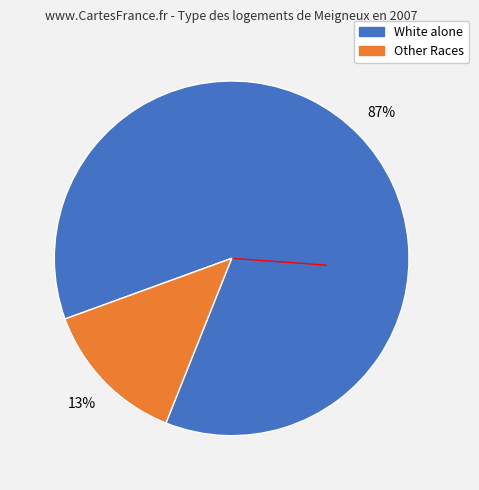

How many slices are in this pie chart?

2